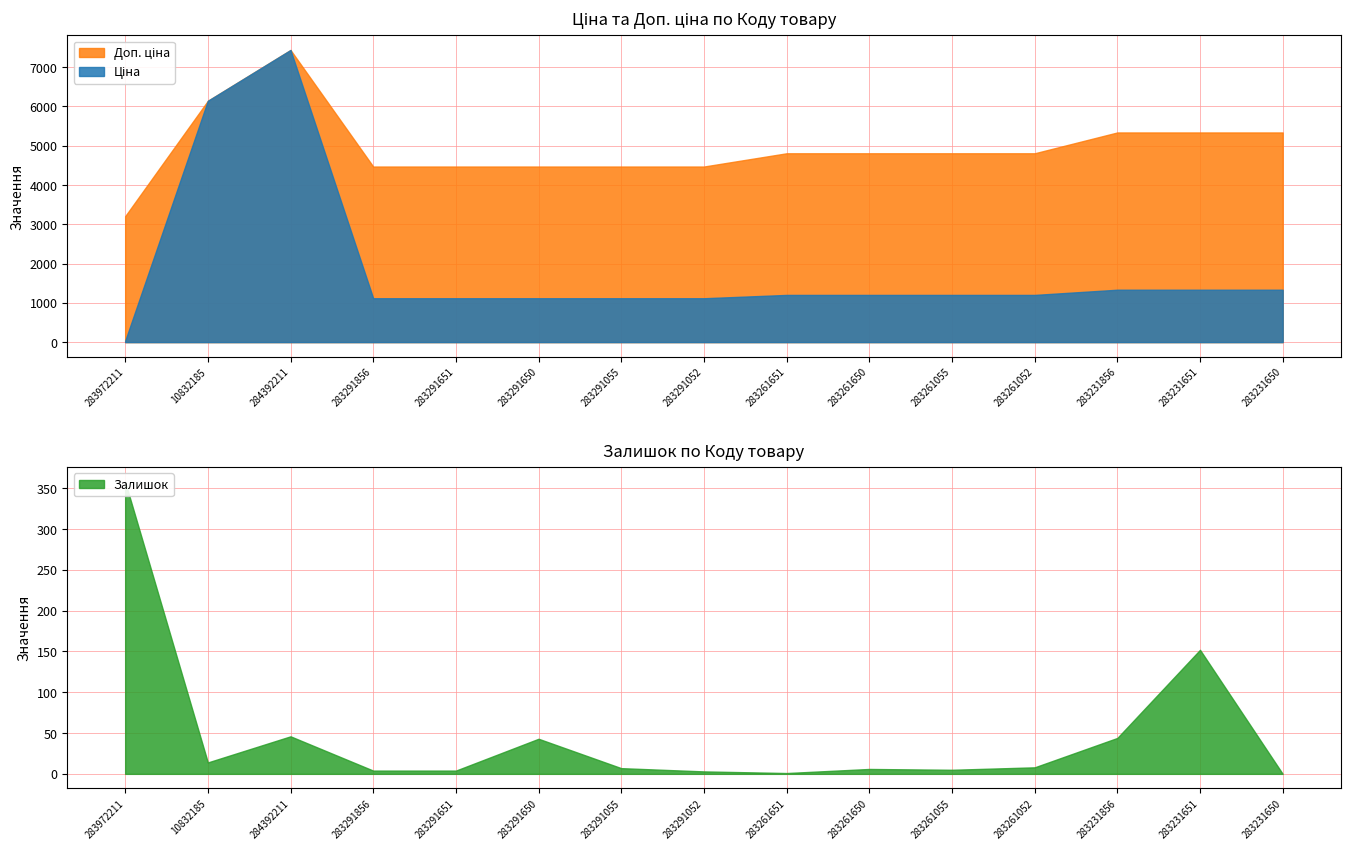

At which label does Ціна reach its minimum?

283972211